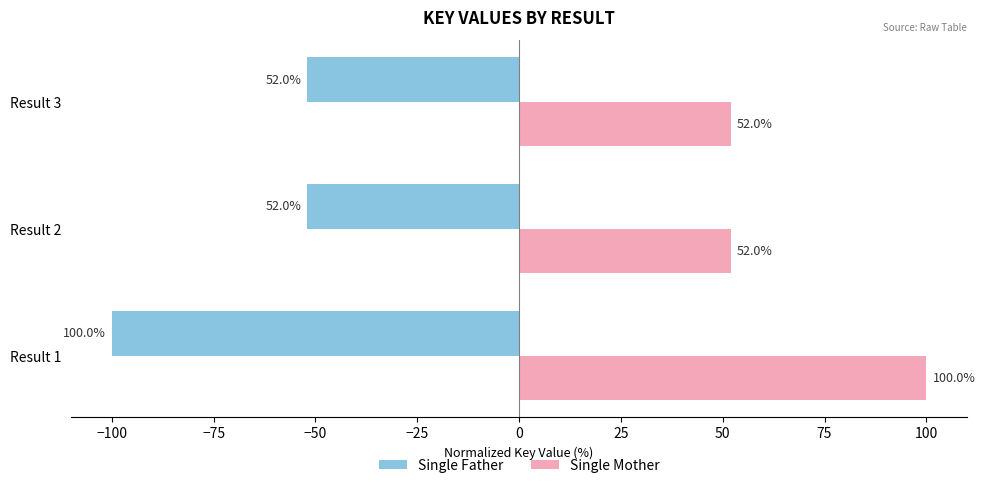

What is the spread (max minus min) of values at Result 1?

200.0